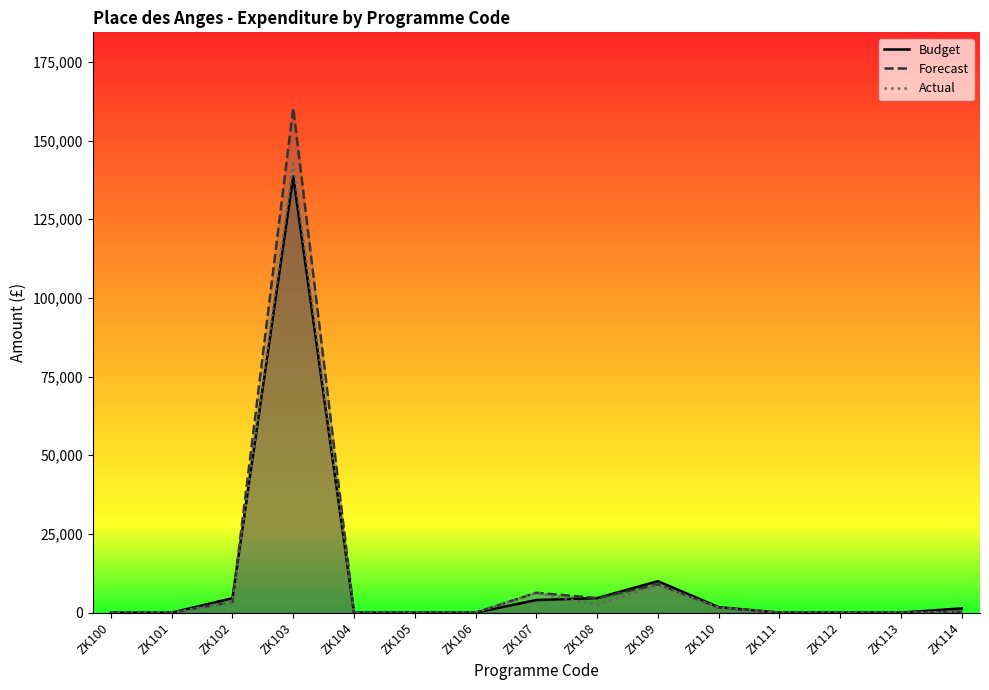

Where is the first local minimum for Actual?

ZK108